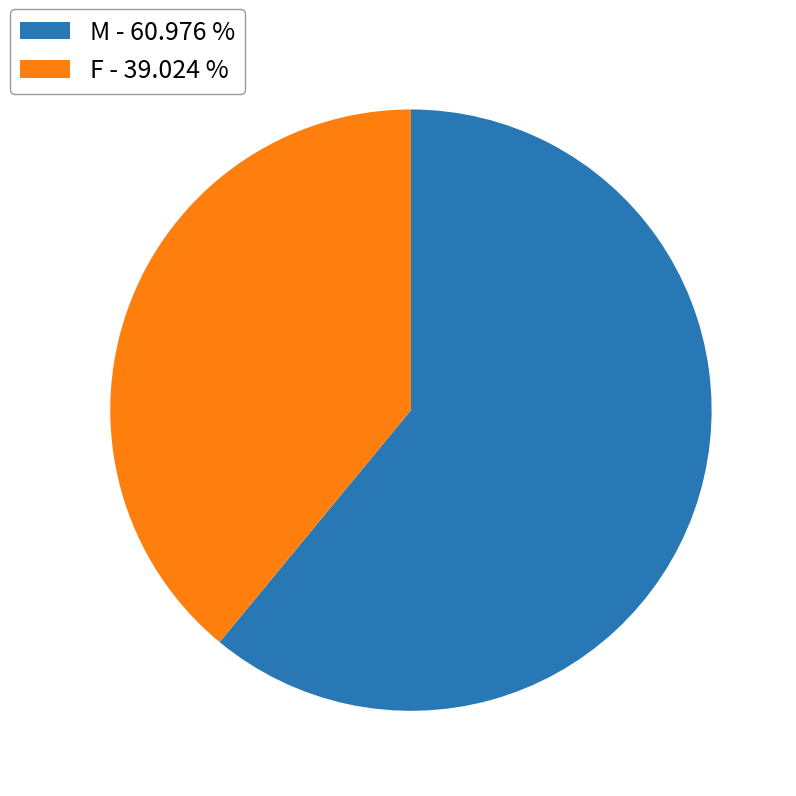

Which has a higher value, M - 60.976 % or F - 39.024 %?

M - 60.976 %